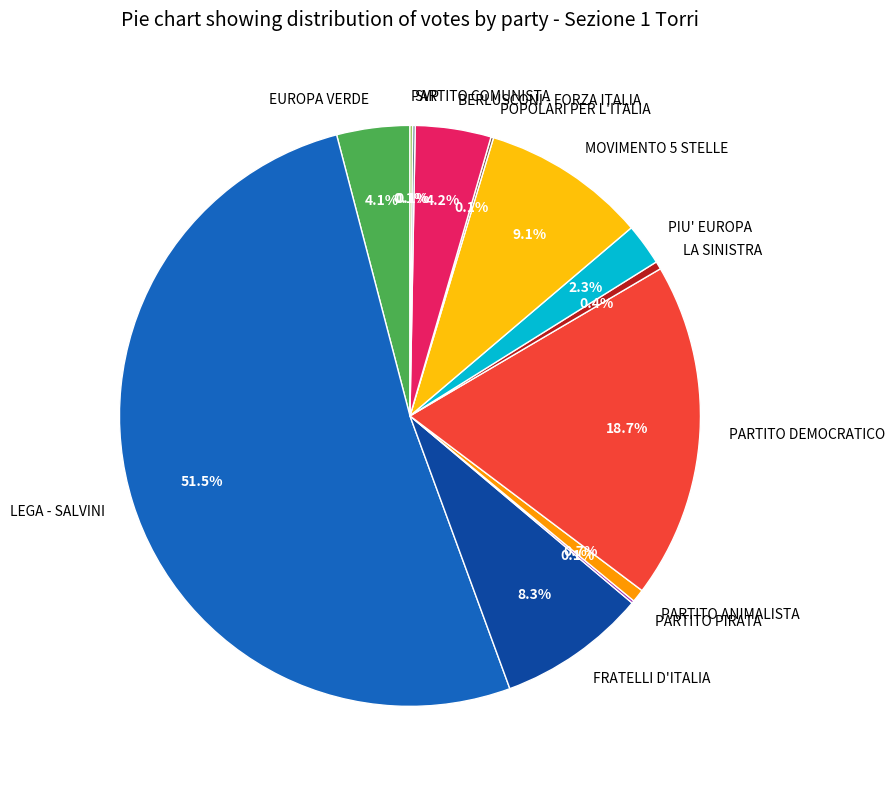

True or false: FRATELLI D'ITALIA accounts for 18% of the total.

False